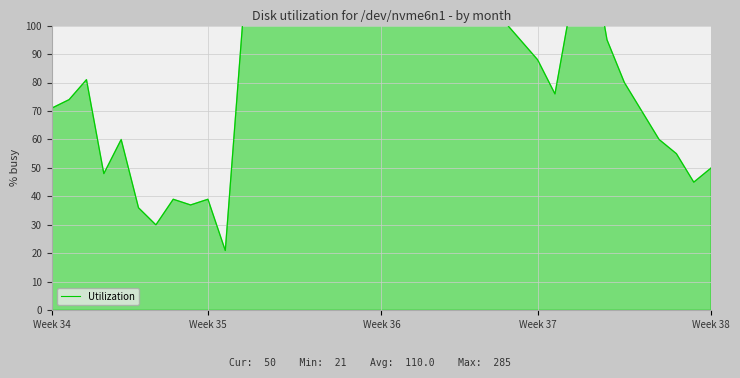

What is the change in value from 10 to 16?

+108